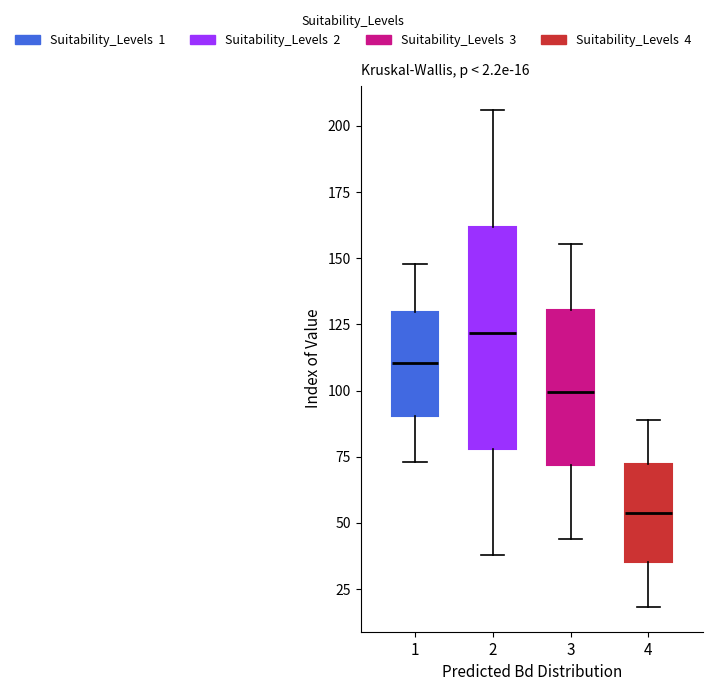

Comparing the boxes themselves (not the whiskers), which one is the tallest?

2